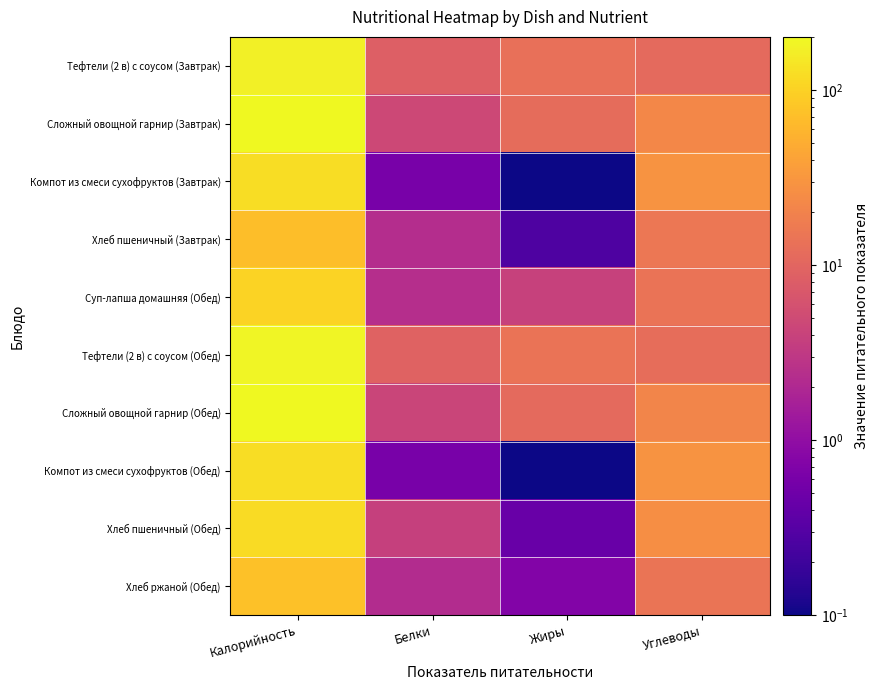

At which category does the chart reach its minimum across all series?

Жиры